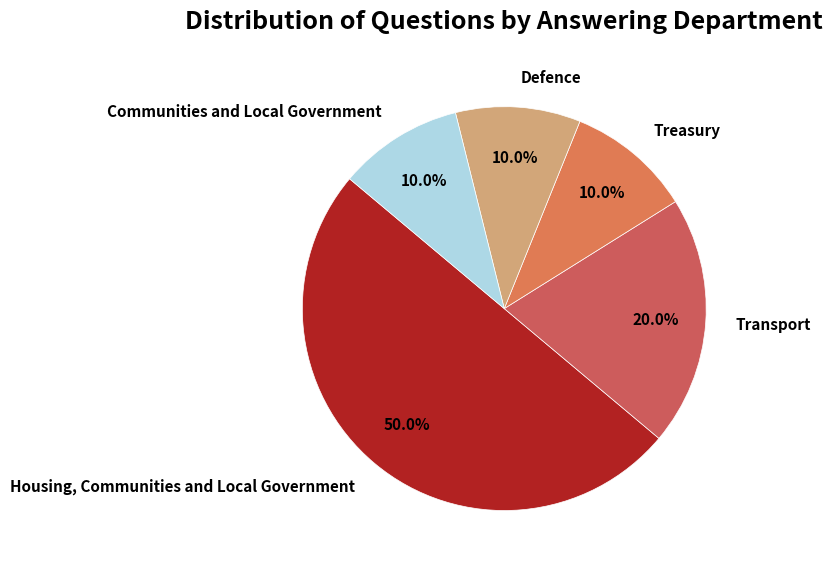

To the nearest percent, what portion does Transport represent?

20%